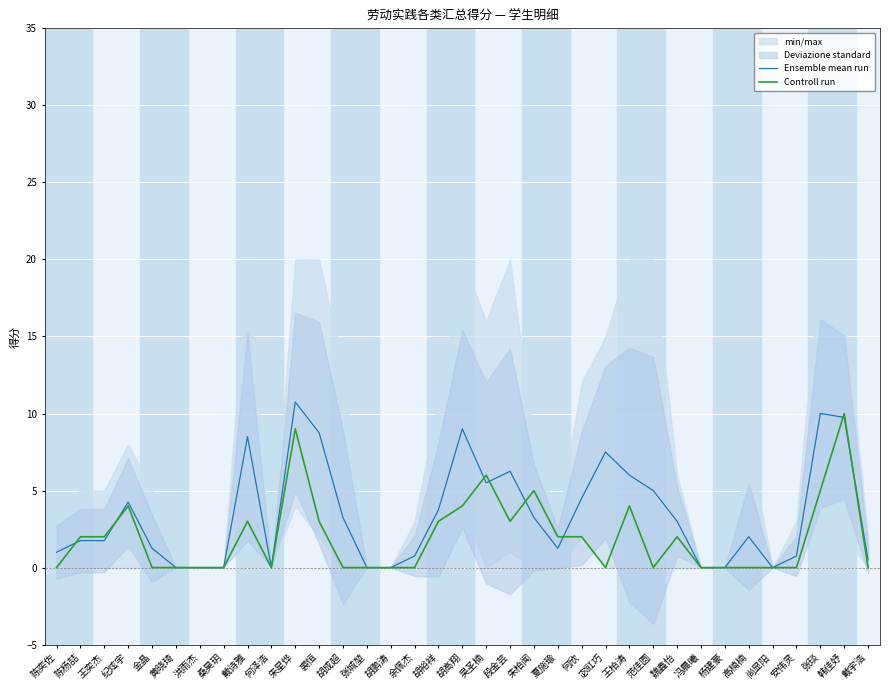

At 冯晨曦, list the series in order from largest to smallest.

Ensemble mean run, Controll run